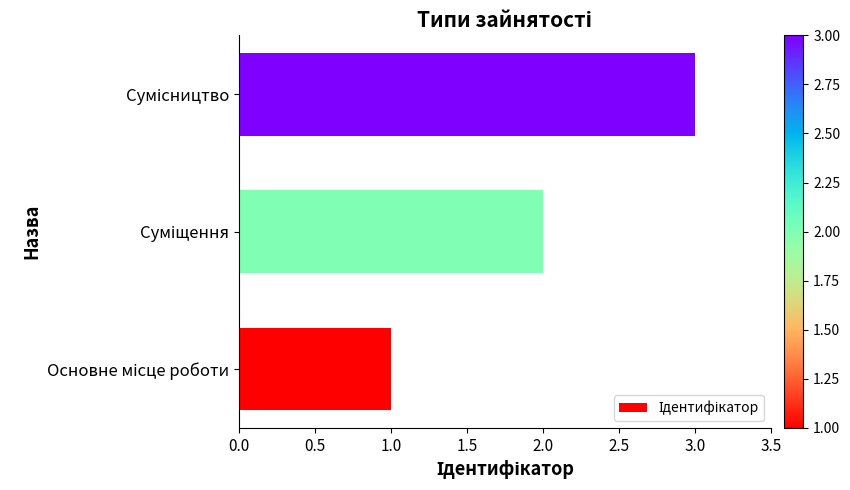

What is the difference between the maximum and second lowest values?

1